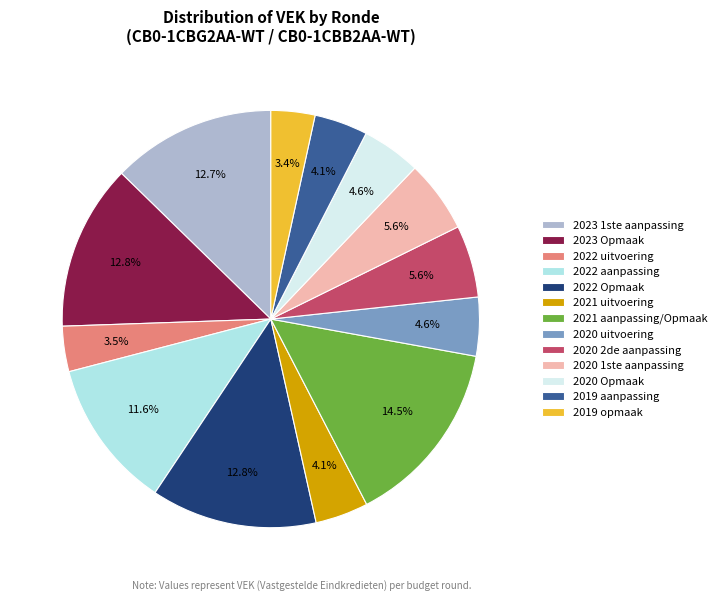

Does any single category account for the majority?

No